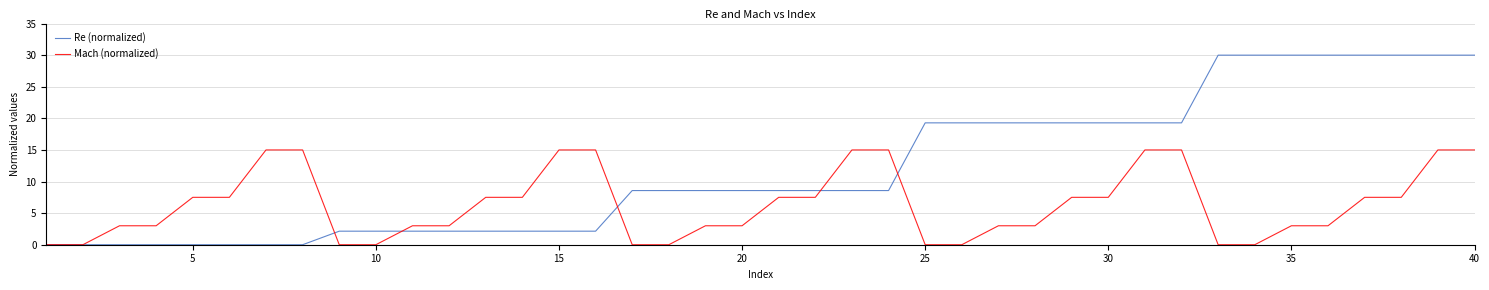

List the series in order of their overall mean, lowest first.

Mach (normalized), Re (normalized)